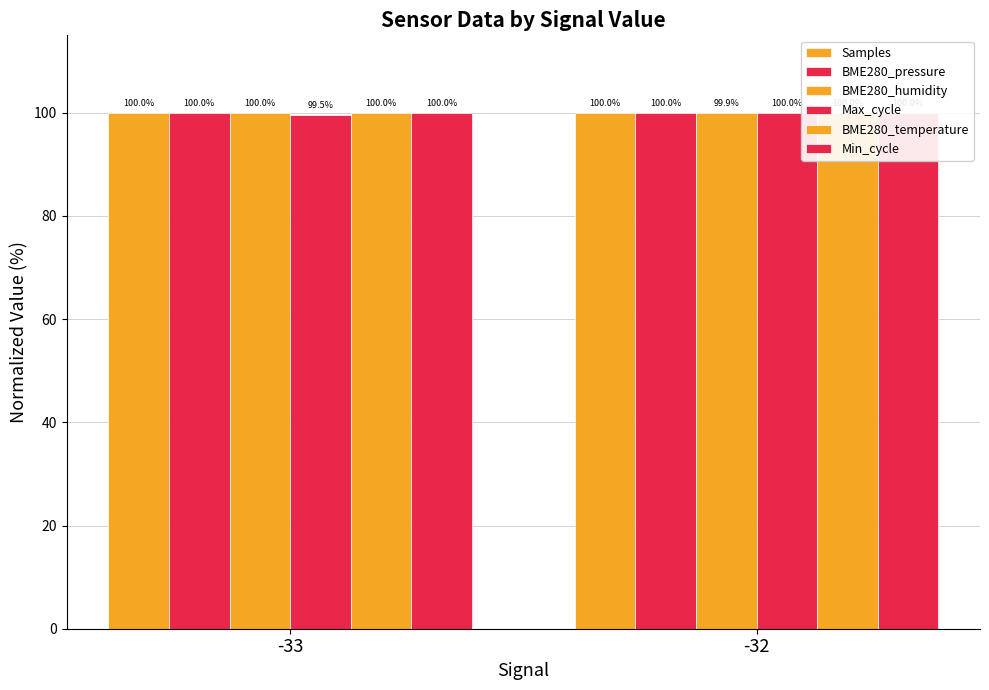

What is the smallest value displayed?

99.5